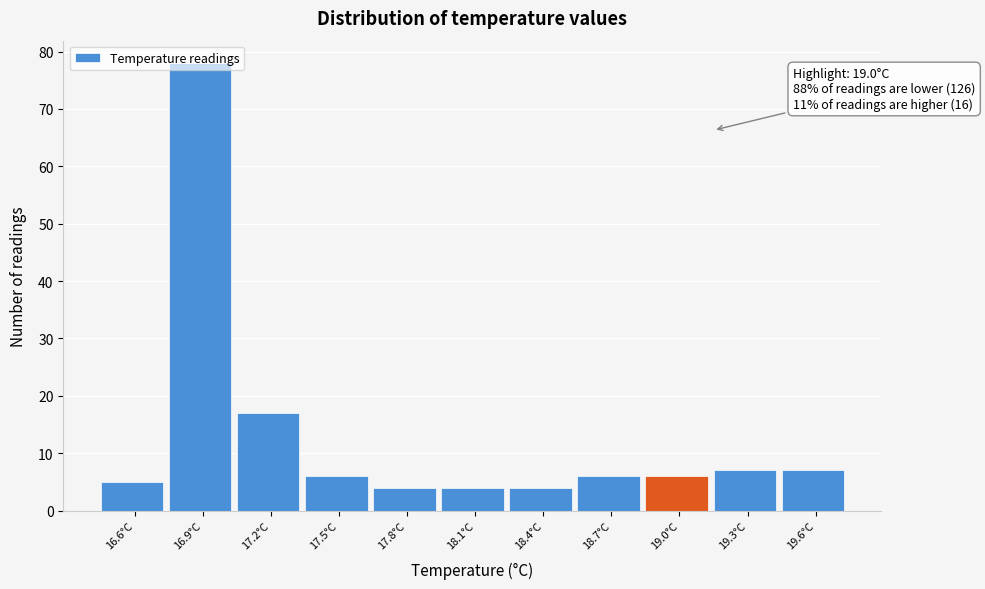

Over which range of the x-axis is the bar tallest?

16.75 to 17.05